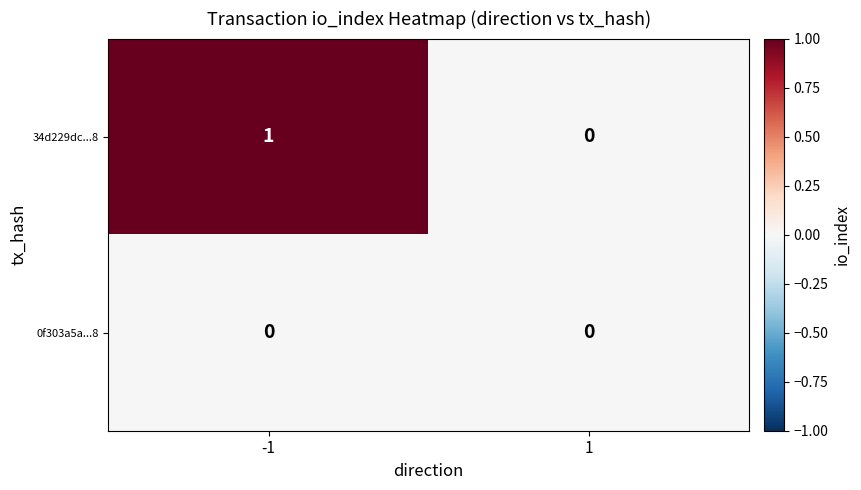

True or false: 34d229dc...8 has a value of 2 at -1.

False